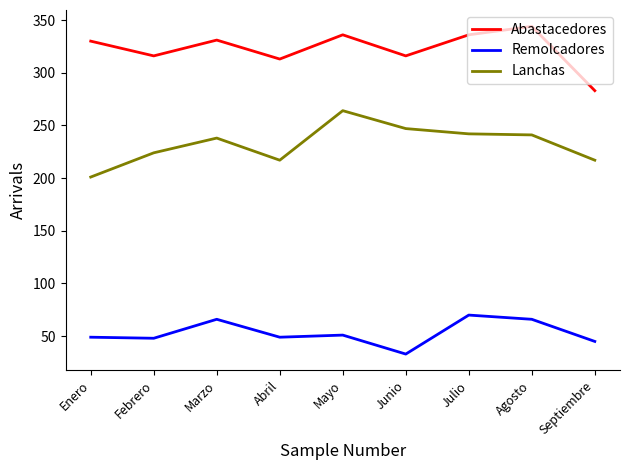

The value of Remolcadores at Mayo is 51. True or false?

True